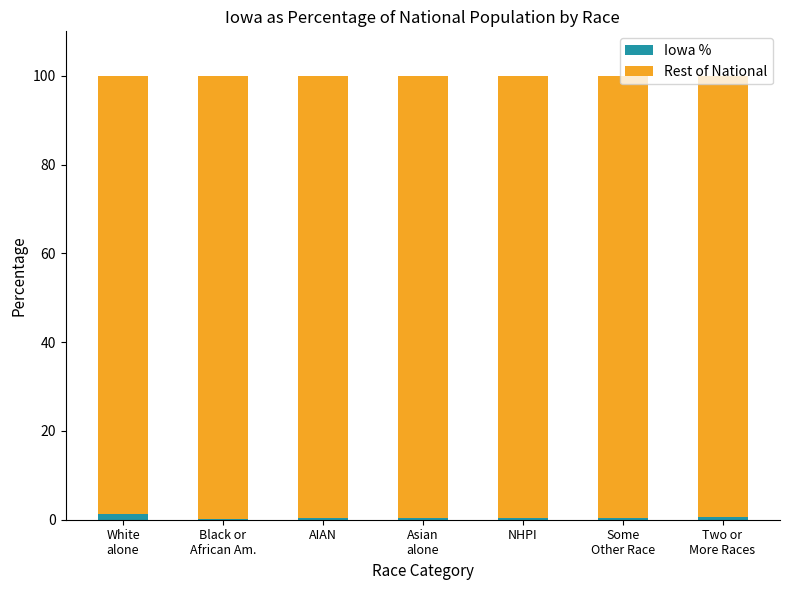

What is the approximate value of Iowa % at Some
Other Race?

0.3